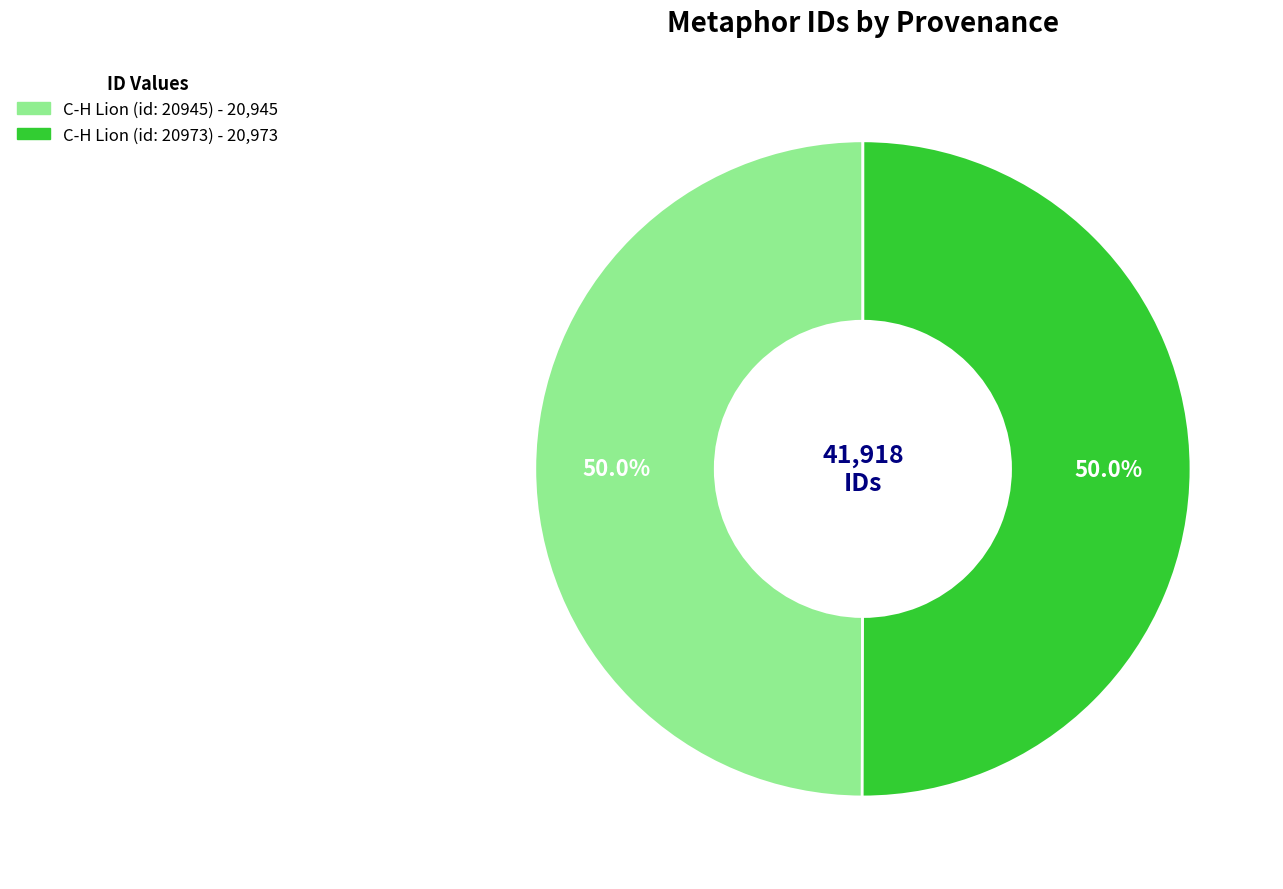

The C-H Lion (id: 20973) slice represents 50% of the pie. True or false?

True